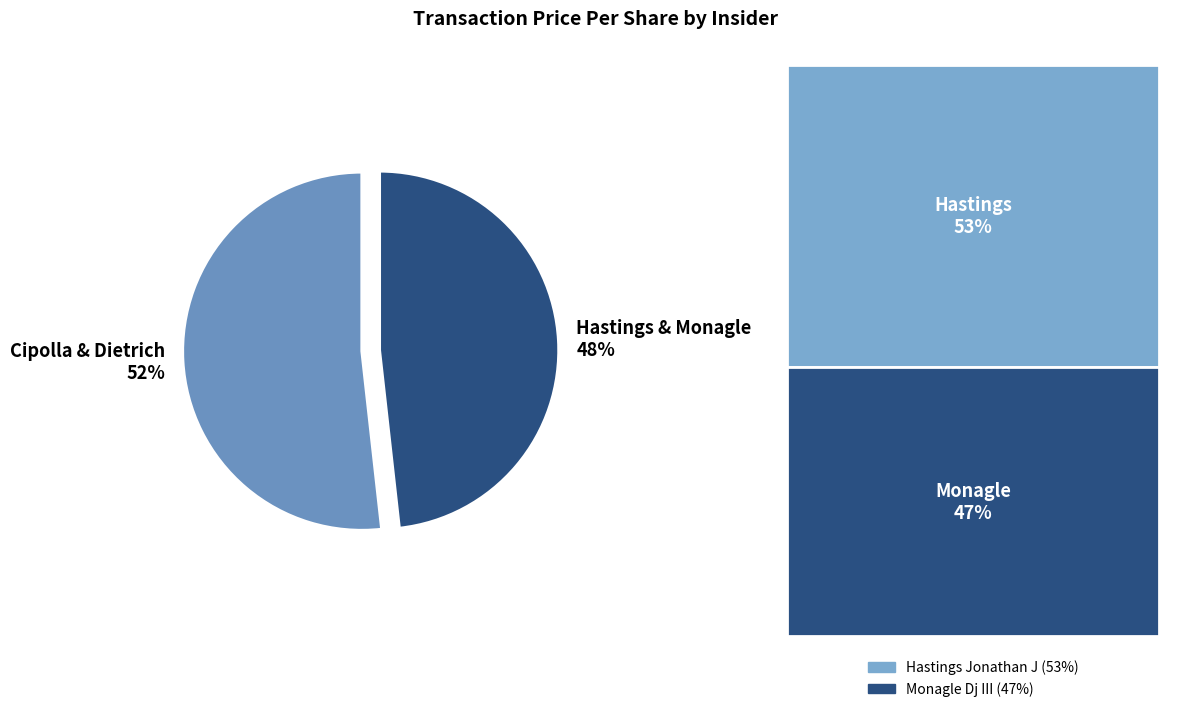

Which category has the biggest portion of the pie?

Cipolla & Dietrich 52%